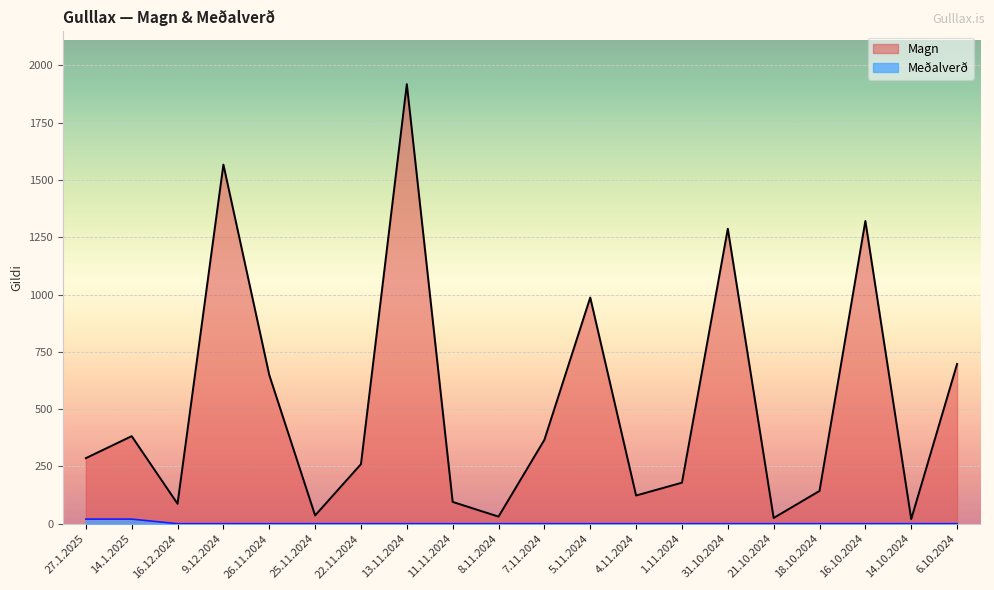

True or false: Magn and Meðalverð intersect in this chart.

False